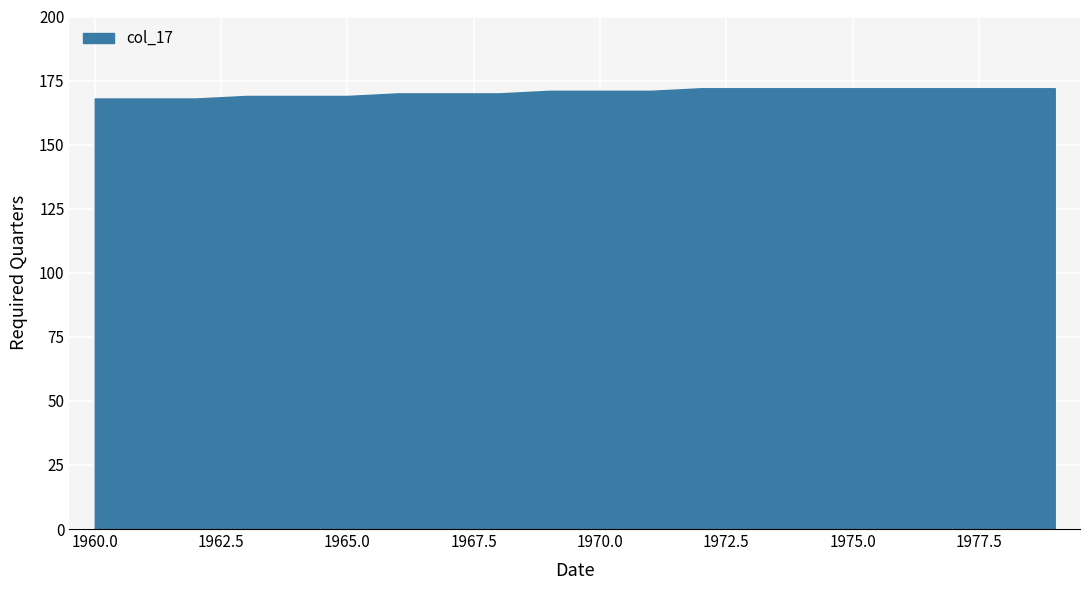

List the labels in order of value, largest first.

1972, 1973, 1974, 1975, 1976, 1977, 1978, 1979, 1969, 1970, 1971, 1966, 1967, 1968, 1963, 1964, 1965, 1960, 1961, 1962